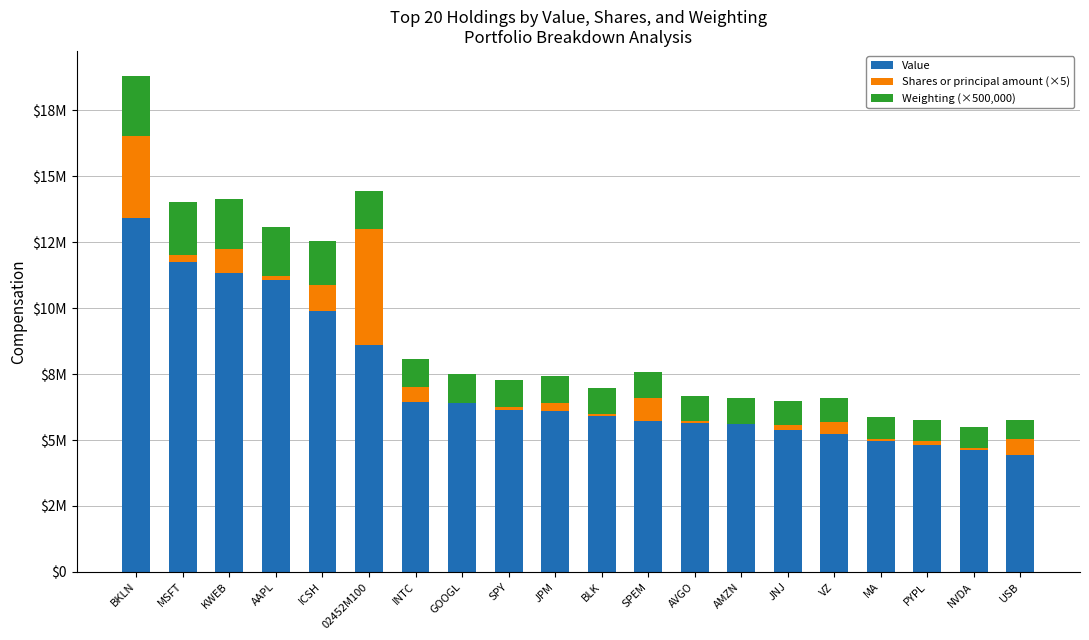

The value of Weighting (×500,000) at PYPL is 1423921. True or false?

False